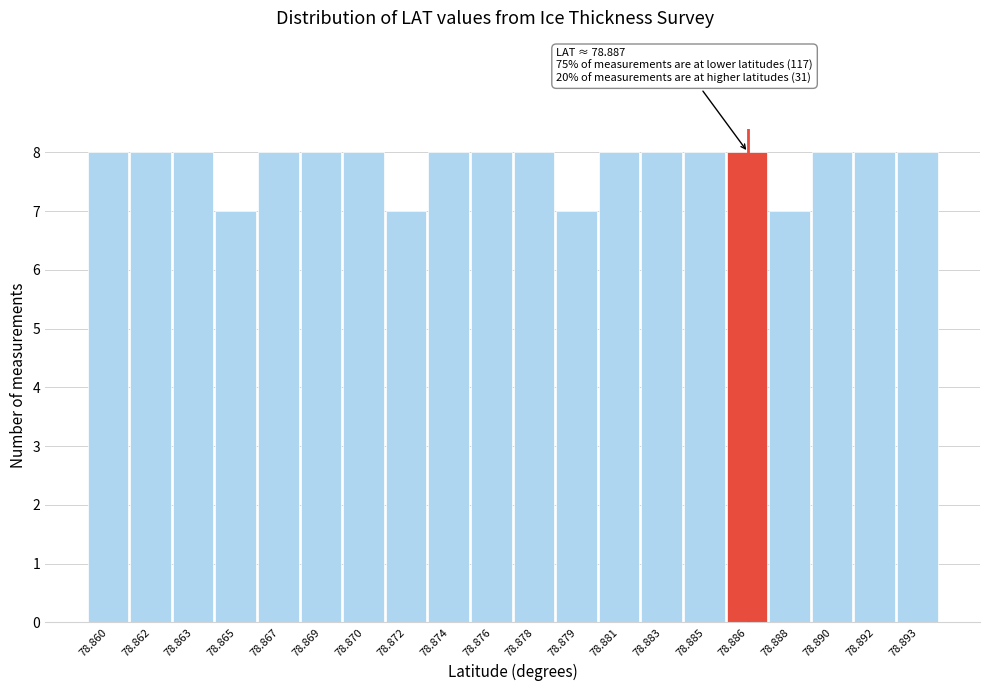

Reading left to right, what are all the values shown in this chart?

78.860=8	78.862=8	78.863=8	78.865=7	78.867=8	78.869=8	78.870=8	78.872=7	78.874=8	78.876=8	78.878=8	78.879=7	78.881=8	78.883=8	78.885=8	78.886=8	78.888=7	78.890=8	78.892=8	78.893=8